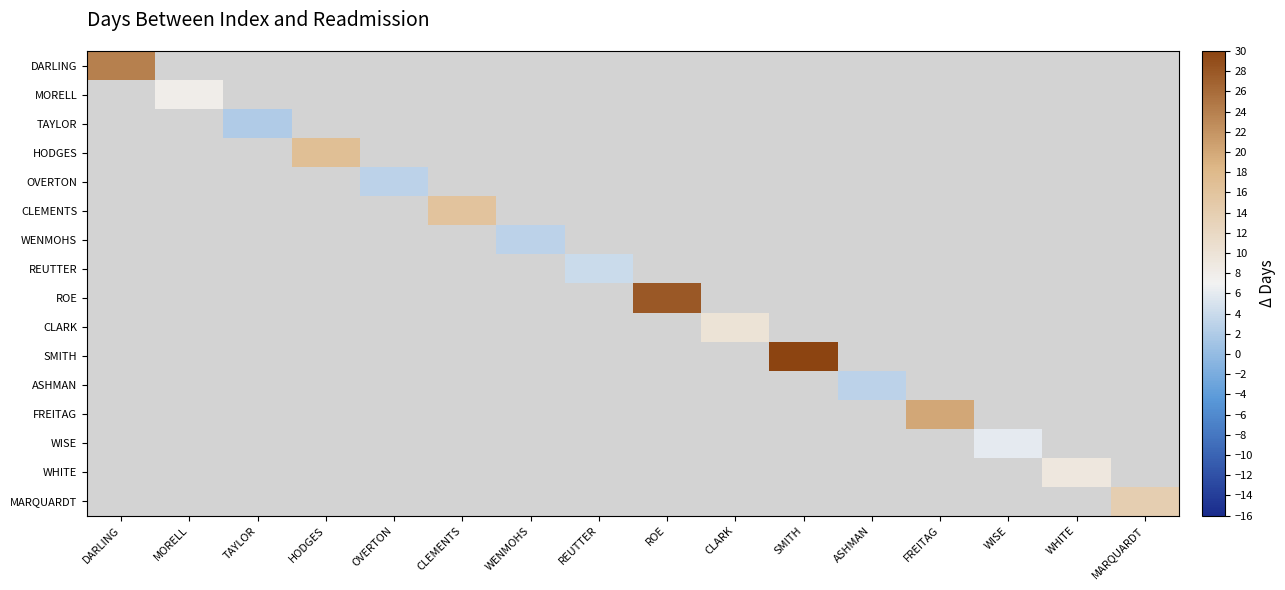

At which label does DARLING reach its minimum?

DARLING